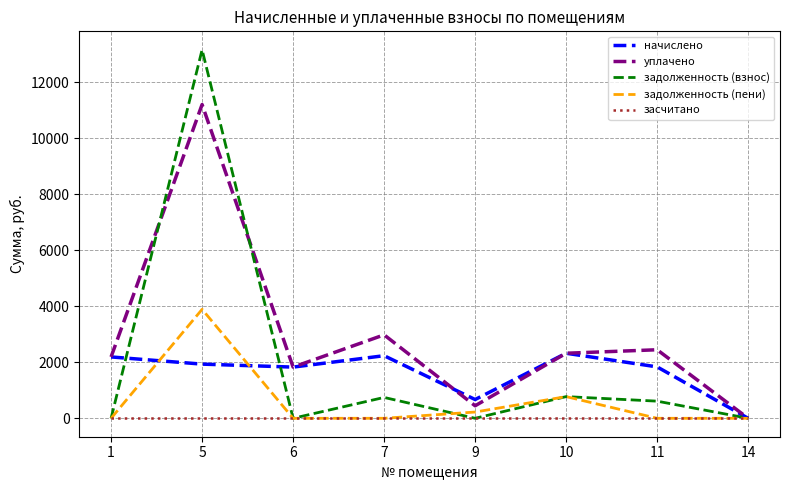

Rank the series by their maximum value, from highest to lowest.

задолженность (взнос), уплачено, задолженность (пени), начислено, засчитано